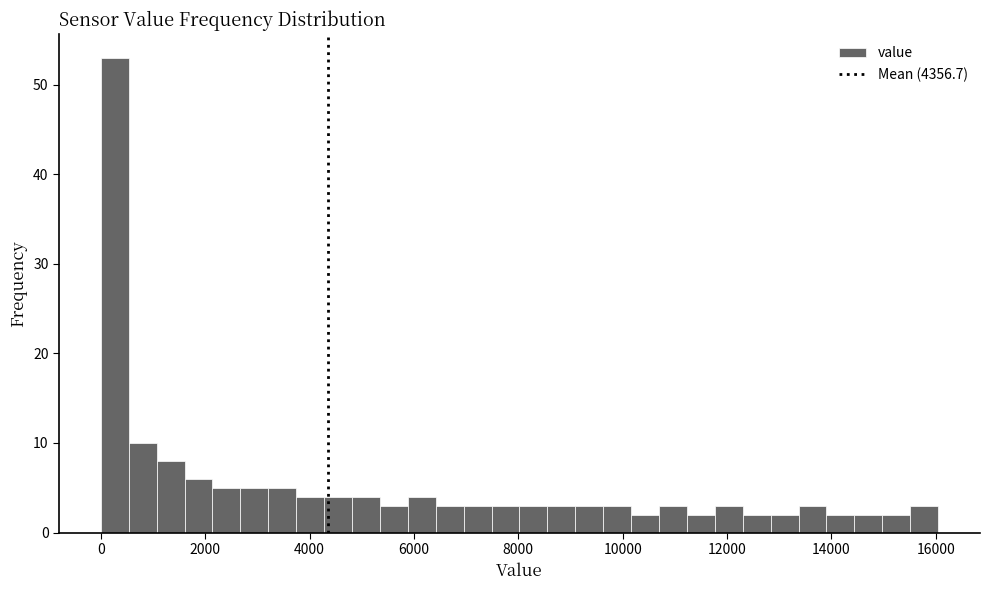

Read against the x-axis, roughly where is the centre of the tallest bar?

200